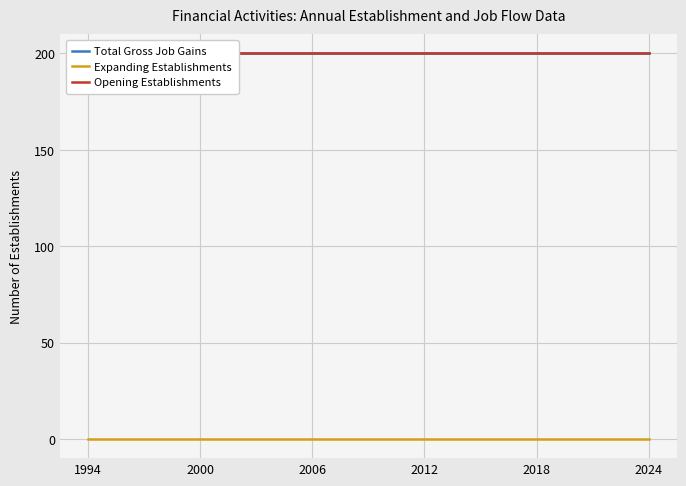

Reading right to left, extract all data points from this chart.

Total Gross Job Gains: 200	200	200	200	200	200	200	200	200	200	200	200	200	200	200	200	200	200	200	200	200	200	200	200	200	200	200	200	200	200	200
Expanding Establishments: 0	0	0	0	0	0	0	0	0	0	0	0	0	0	0	0	0	0	0	0	0	0	0	0	0	0	0	0	0	0	0
Opening Establishments: 200	200	200	200	200	200	200	200	200	200	200	200	200	200	200	200	200	200	200	200	200	200	200	200	200	200	200	200	200	200	200